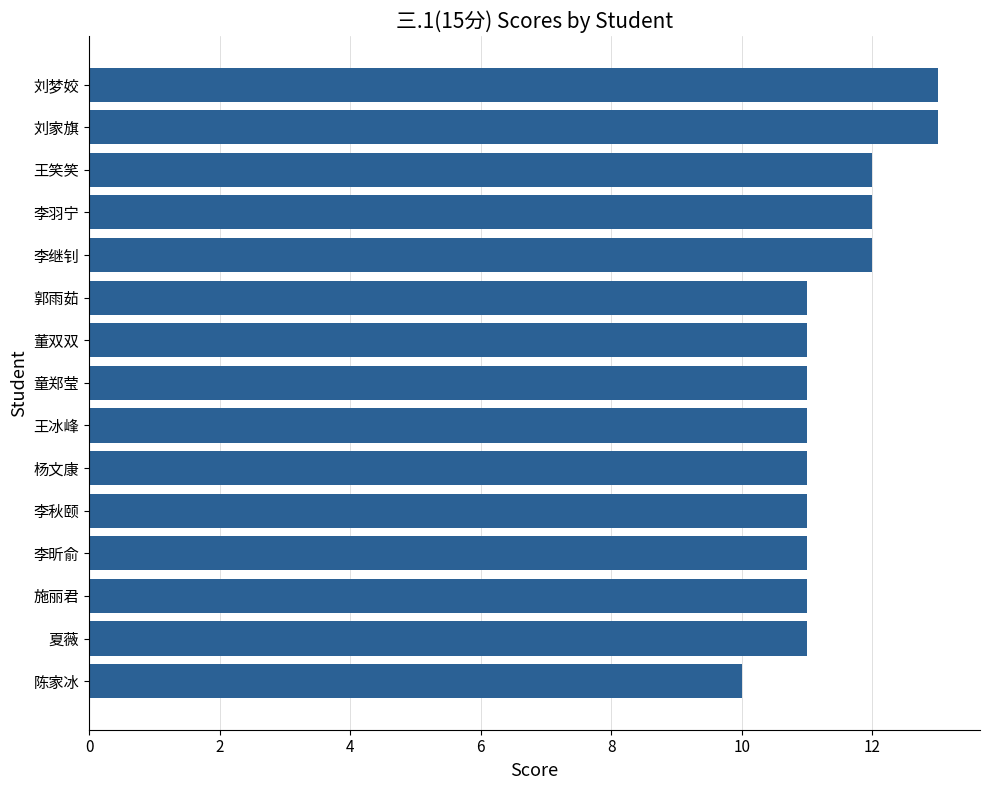

What is the label of the 10th bar from the top?

杨文康